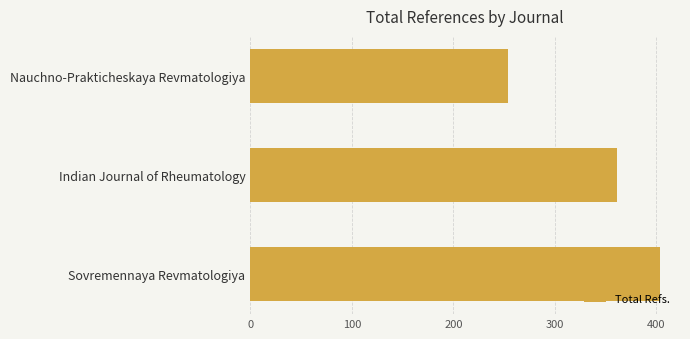

Rank the categories by value from lowest to highest.

Nauchno-Prakticheskaya Revmatologiya, Indian Journal of Rheumatology, Sovremennaya Revmatologiya